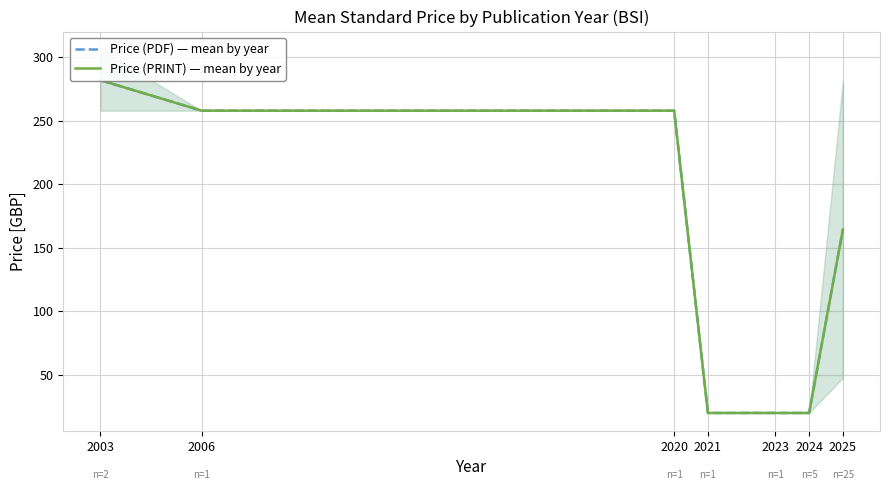

Is it true that Price (PDF) — mean by year equals 282.0 at 2003?

True